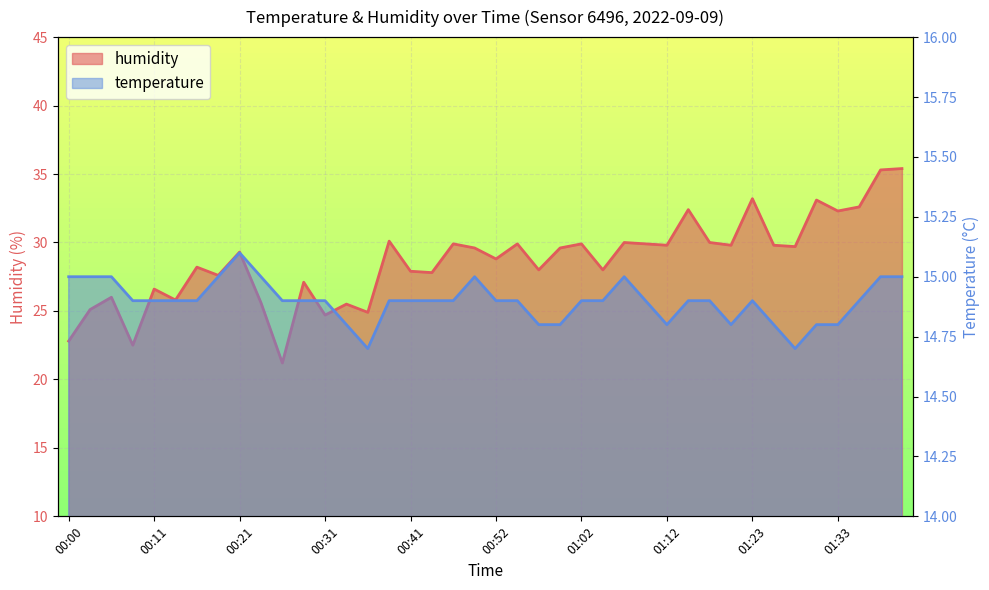

True or false: temperature has a value of 20.1 at 00:31.

False